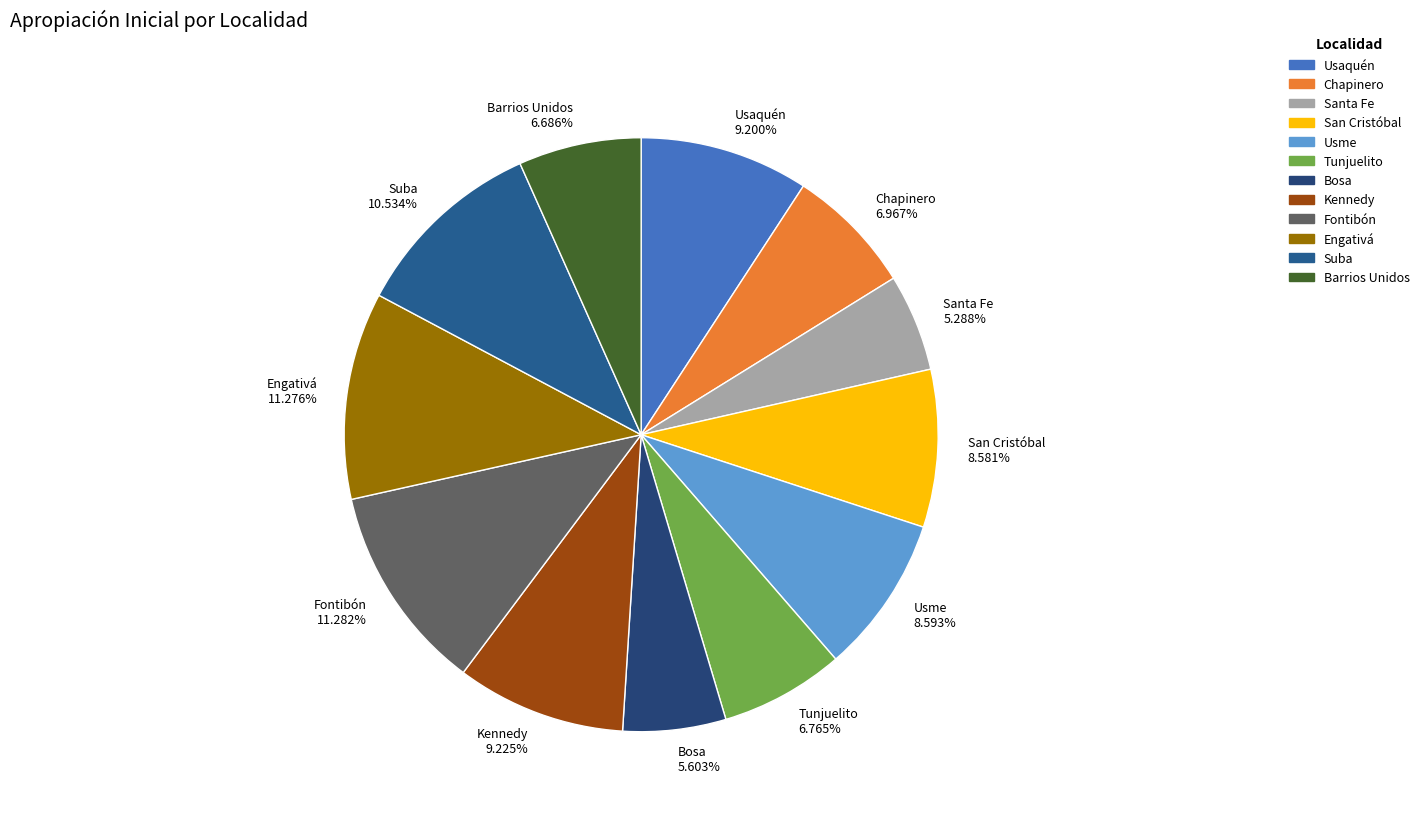

To the nearest percent, what portion does Bosa represent?

6%